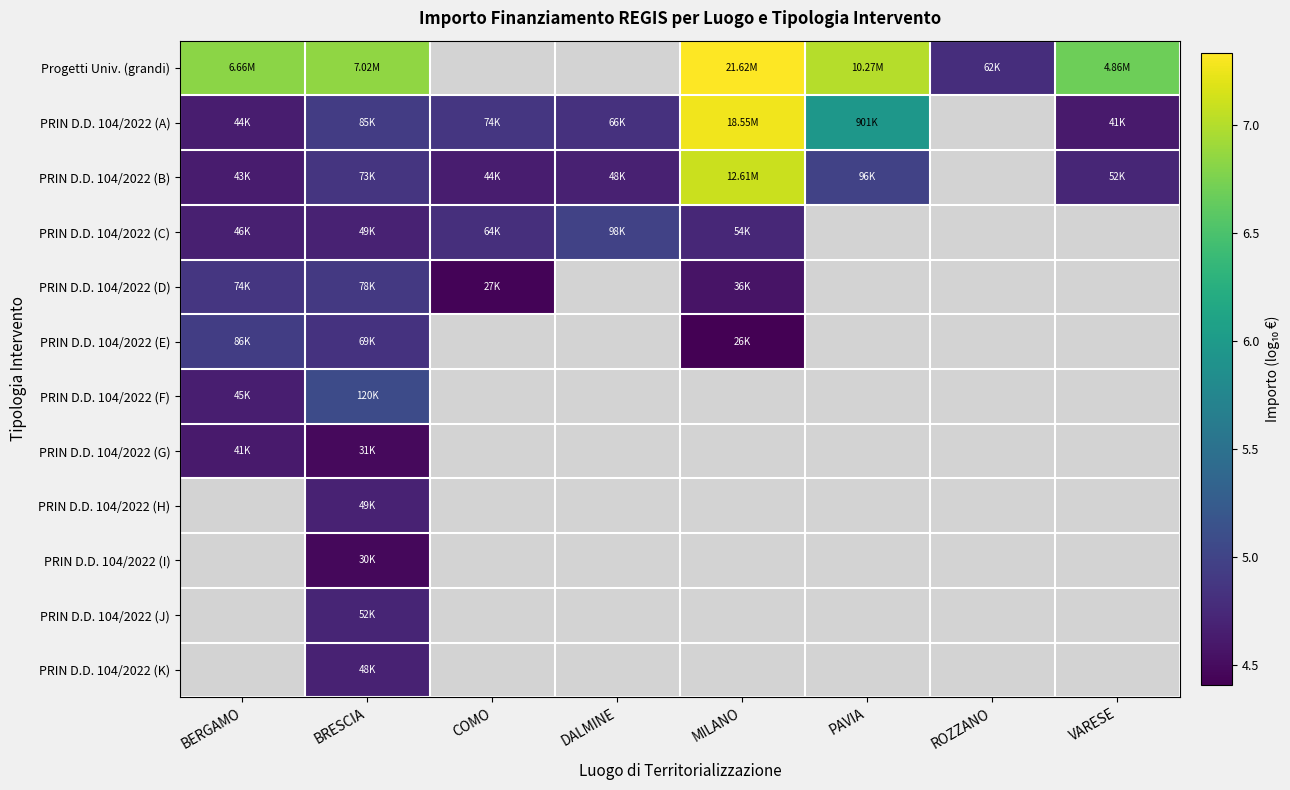

What is the difference between the maximum and minimum values in the PRIN D.D. 104/2022 (D) series?

0.5